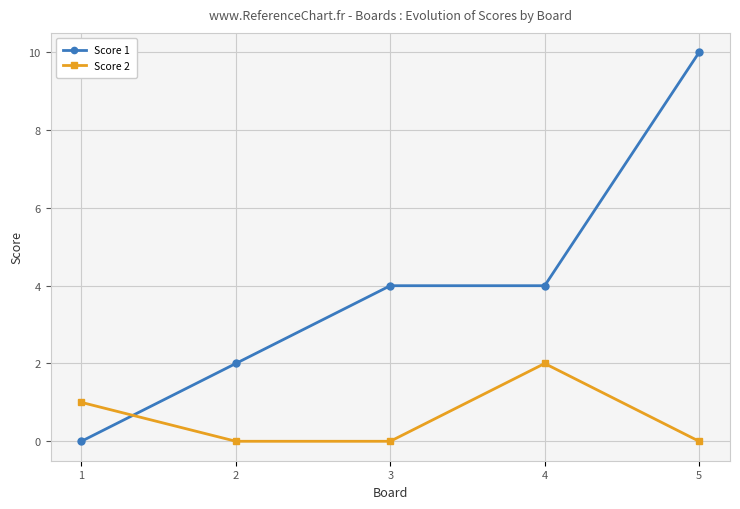

Reading left to right, extract all data points from this chart.

Score 1: 1=0	2=2	3=4	4=4	5=10
Score 2: 1=1	2=0	3=0	4=2	5=0